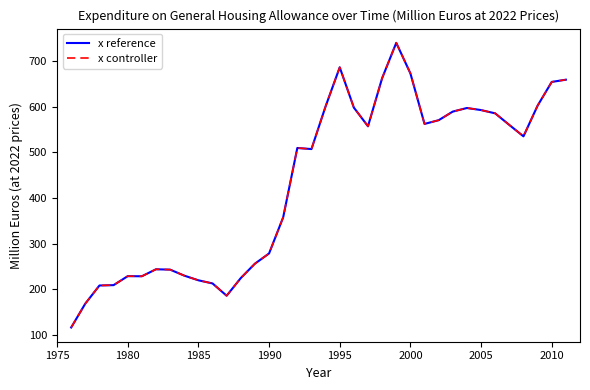

Does the chart display data point markers on the line(s)?

No